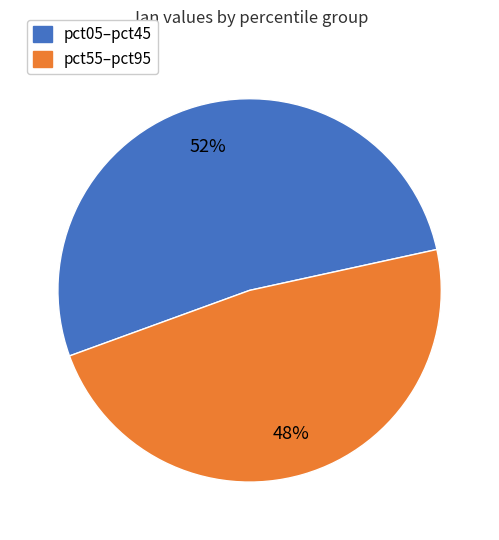

Does any single category account for the majority?

Yes